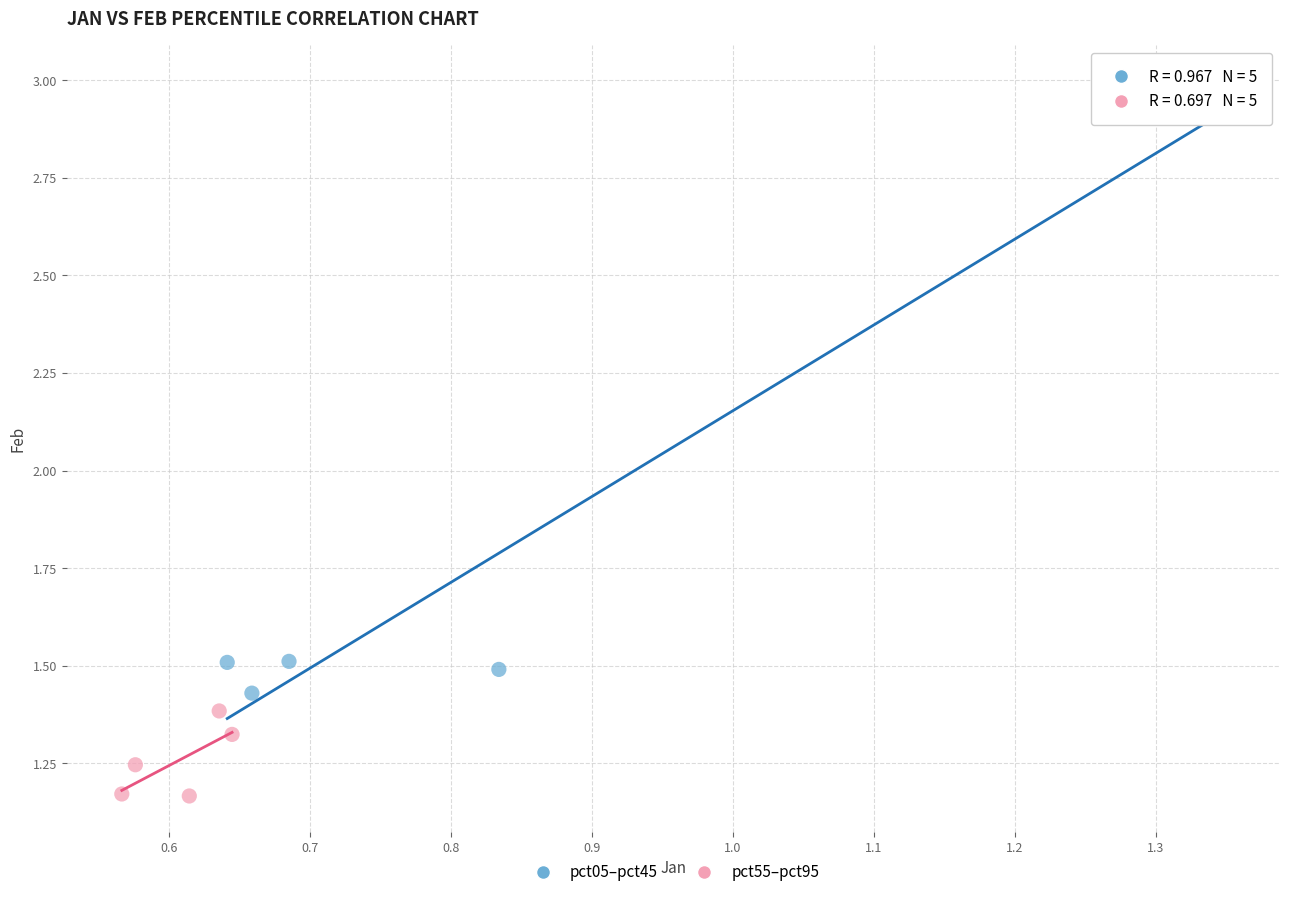

Which series reaches the minimum Y coordinate?

pct55–pct95